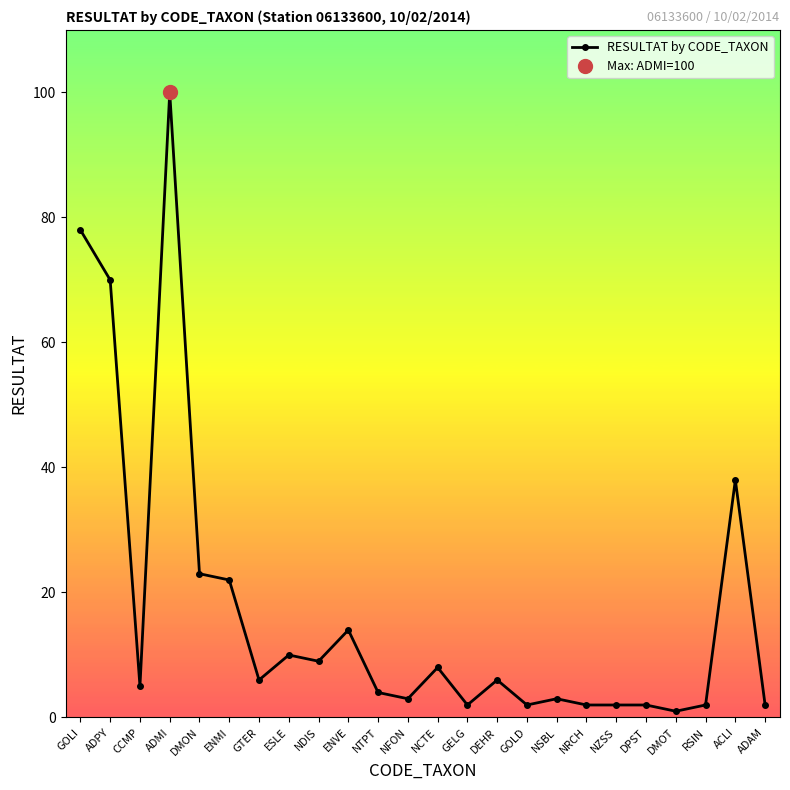

List the labels in order of value, largest first.

ADMI, GOLI, ADPY, ACLI, DMON, ENMI, ENVE, ESLE, NDIS, NCTE, GTER, DEHR, CCMP, NTPT, NFON, NSBL, GELG, GOLD, NRCH, NZSS, DPST, RSIN, ADAM, DMOT